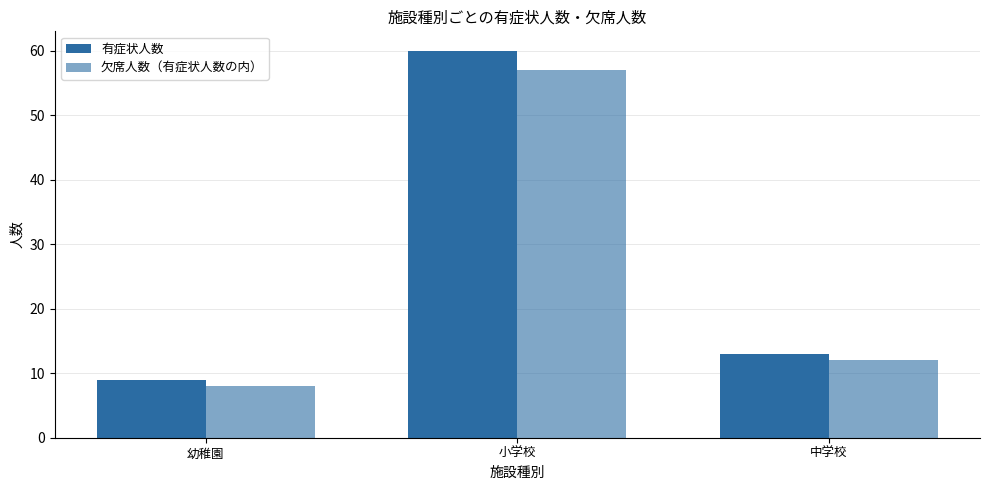

Reading left to right, extract all data points from this chart.

有症状人数: 9	60	13
欠席人数（有症状人数の内）: 8	57	12